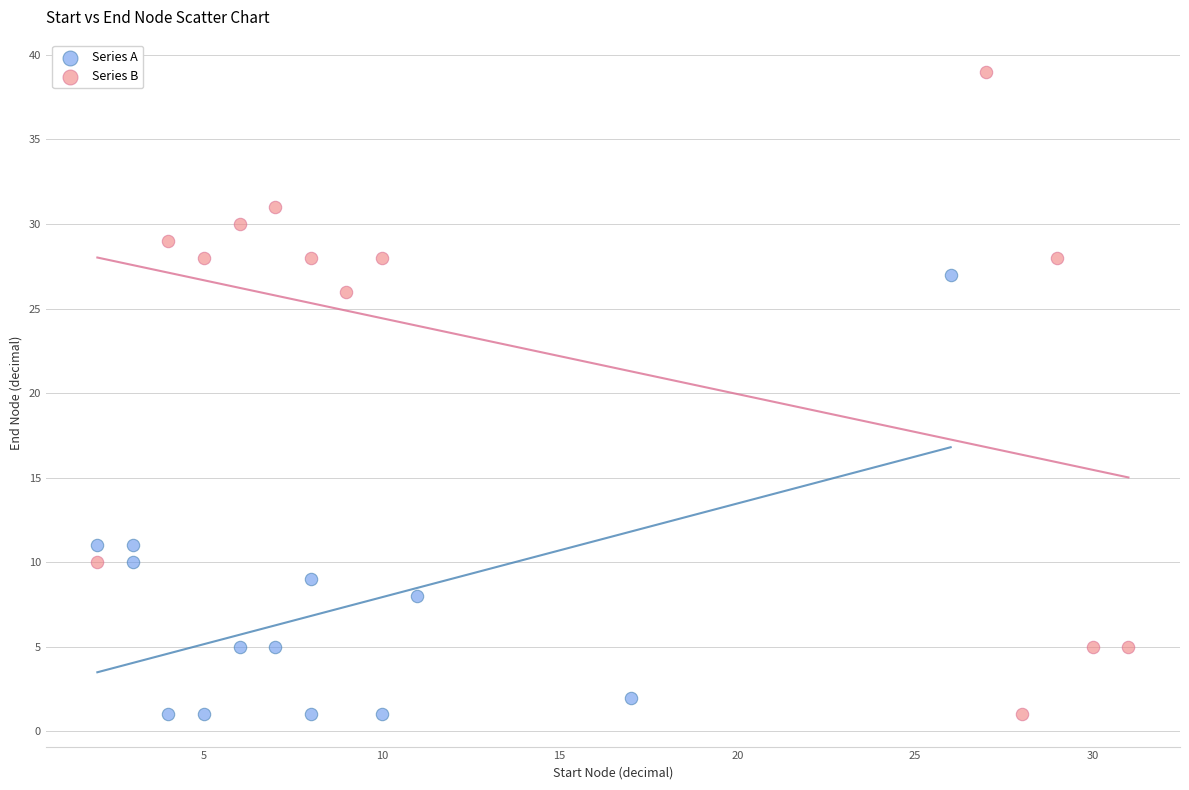

Which series reaches the maximum Y coordinate?

Series B